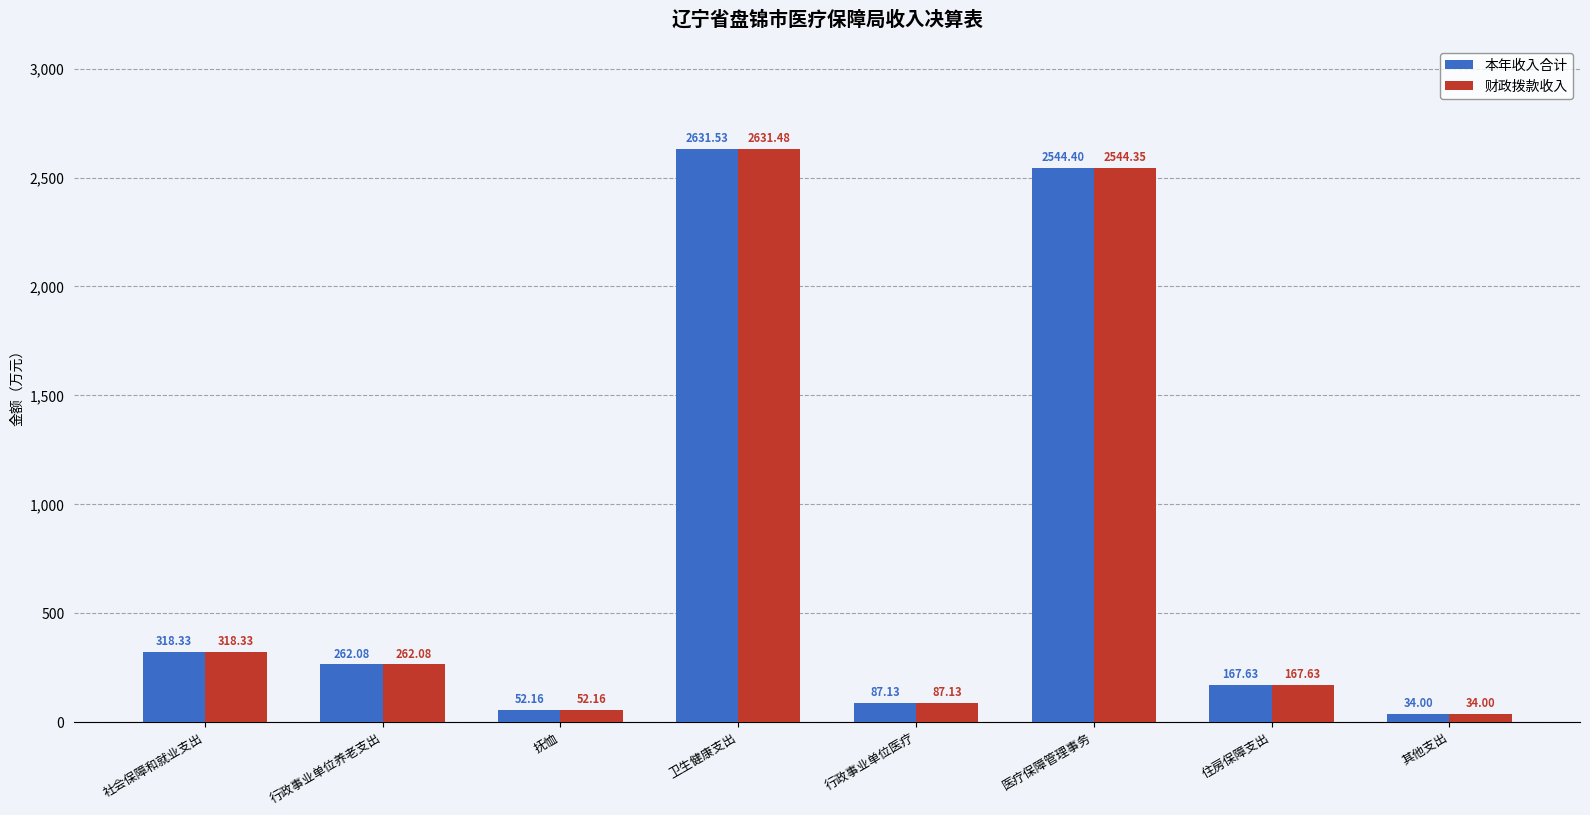

Where does the 财政拨款收入 series first go above 262?

社会保障和就业支出